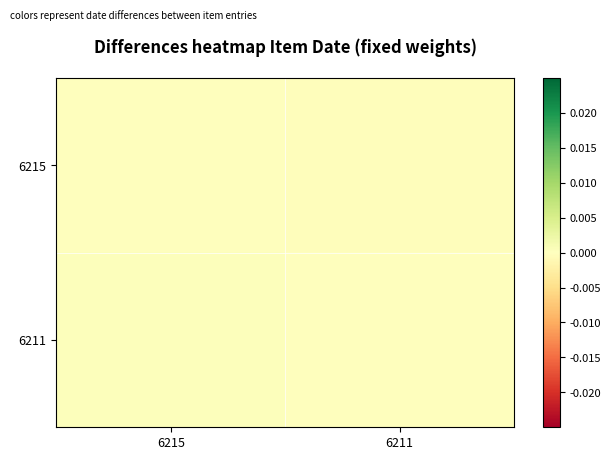

Which category has the lowest value across all series?

6211